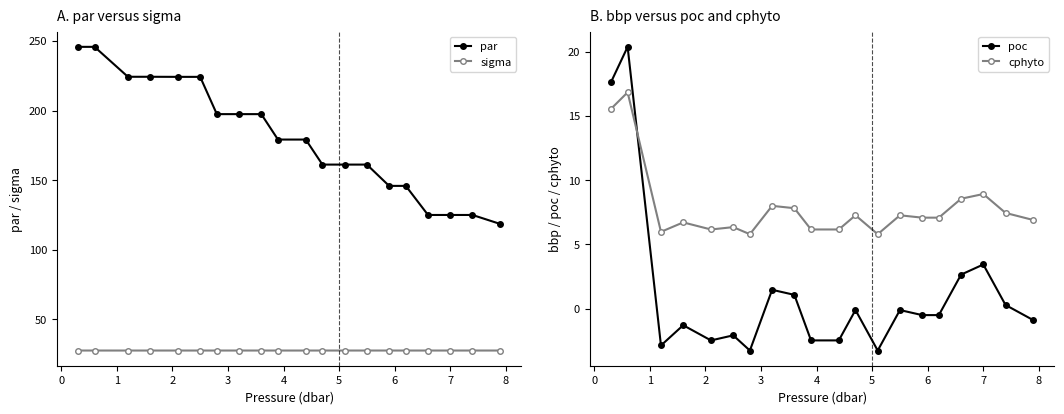

Does the chart display data point markers on the line(s)?

Yes